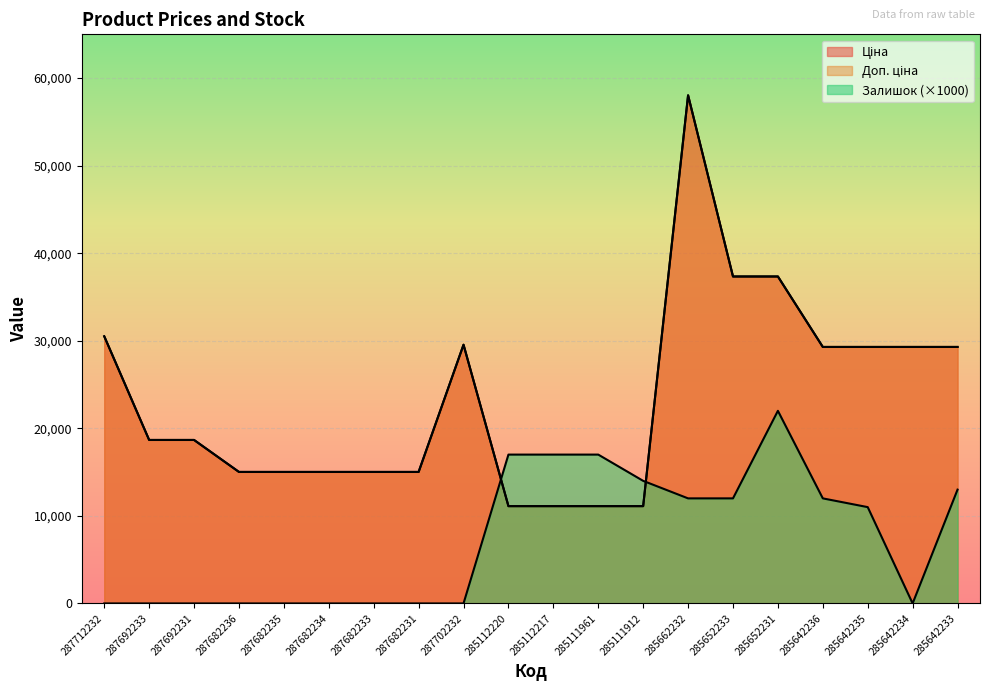

What is the label of the 15th point from the right?

287682234